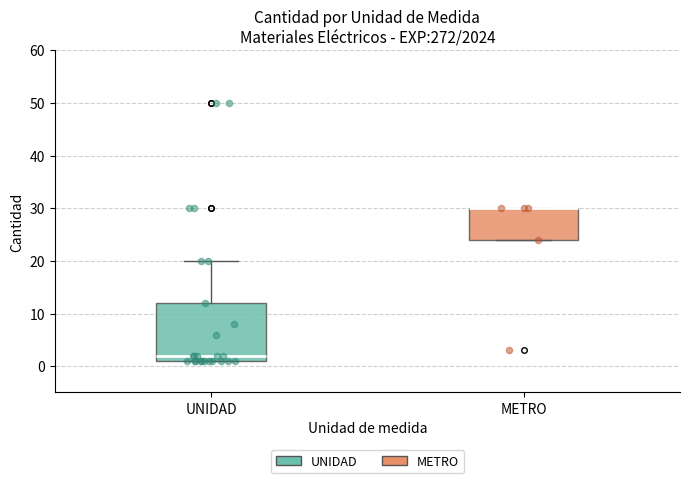

Where is the upper edge of the box for METRO on the y-axis? The values are not printed on the chart, so give them approximately, as read against the axis.

30